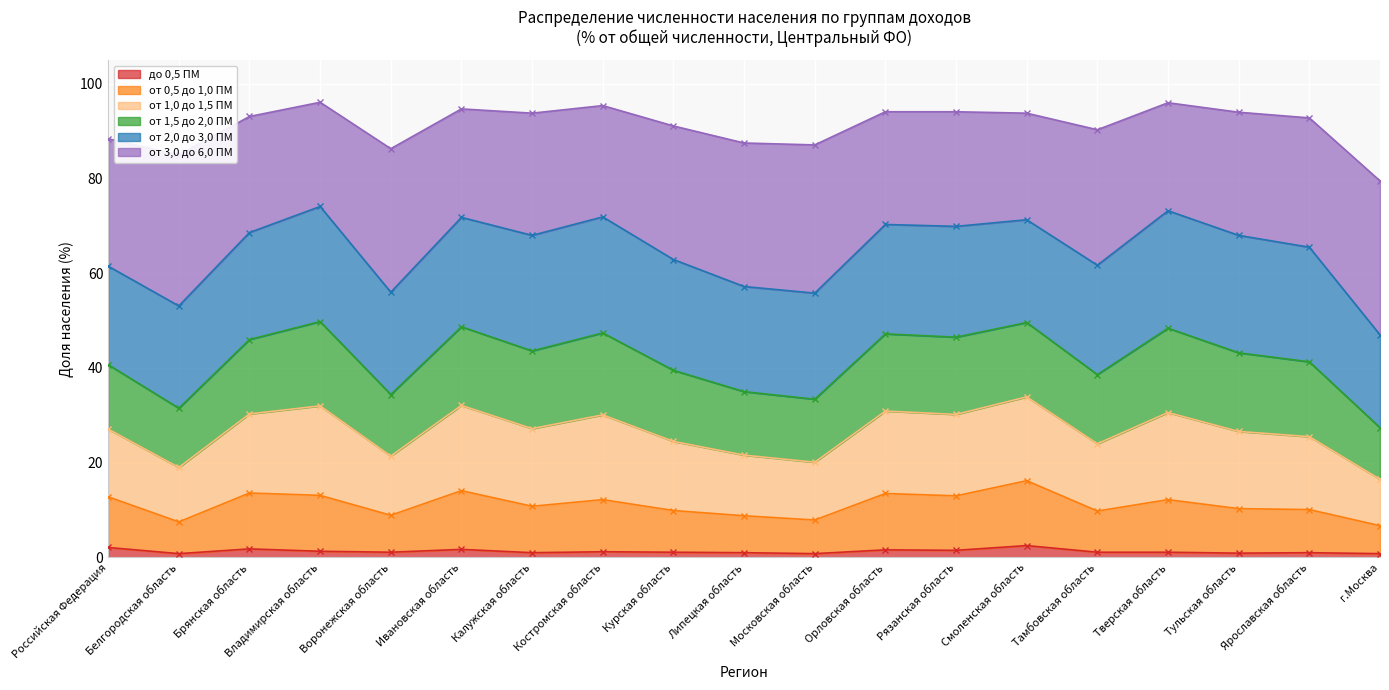

How many data points does each series have?

19